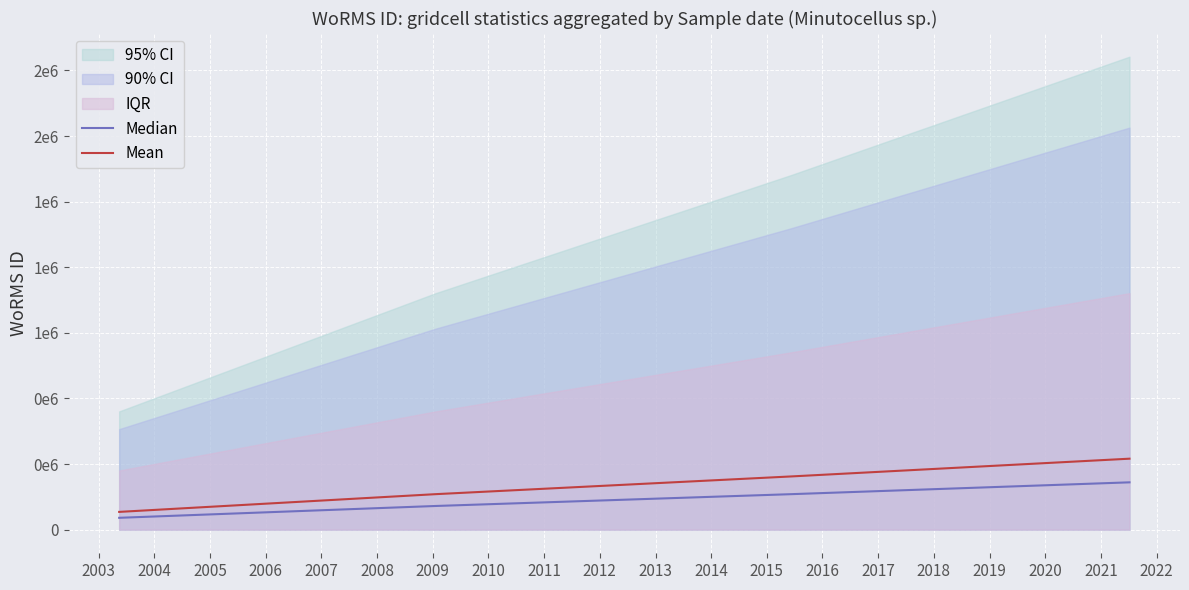

What is the value of the Median point at the 4th from the left?

180247.6